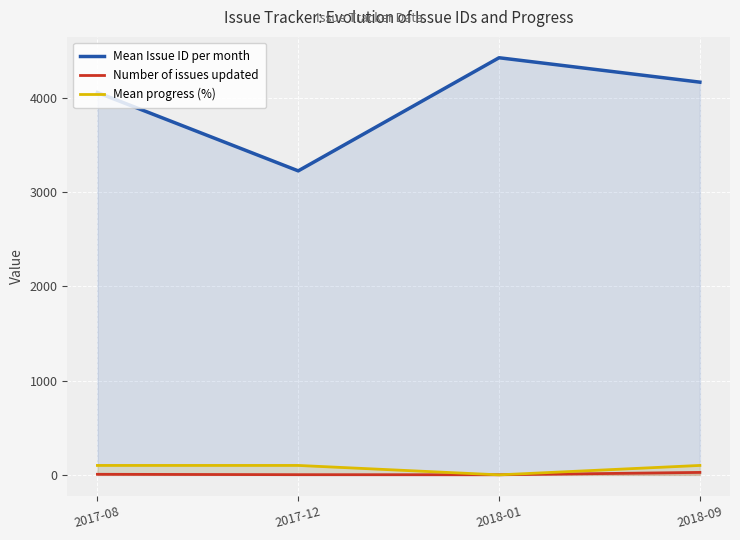

Reading right to left, what are all the values shown in this chart?

Mean Issue ID per month: 2018-09=4164.2	2018-01=4423.0	2017-12=3223.5	2017-08=4054.2
Number of issues updated: 2018-09=26.0	2018-01=1.0	2017-12=2.0	2017-08=6.0
Mean progress (%): 2018-09=100.0	2018-01=0.0	2017-12=100.0	2017-08=100.0